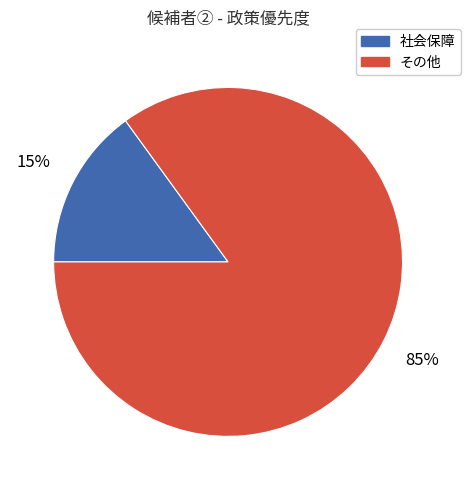

Is there a majority slice in this chart?

Yes